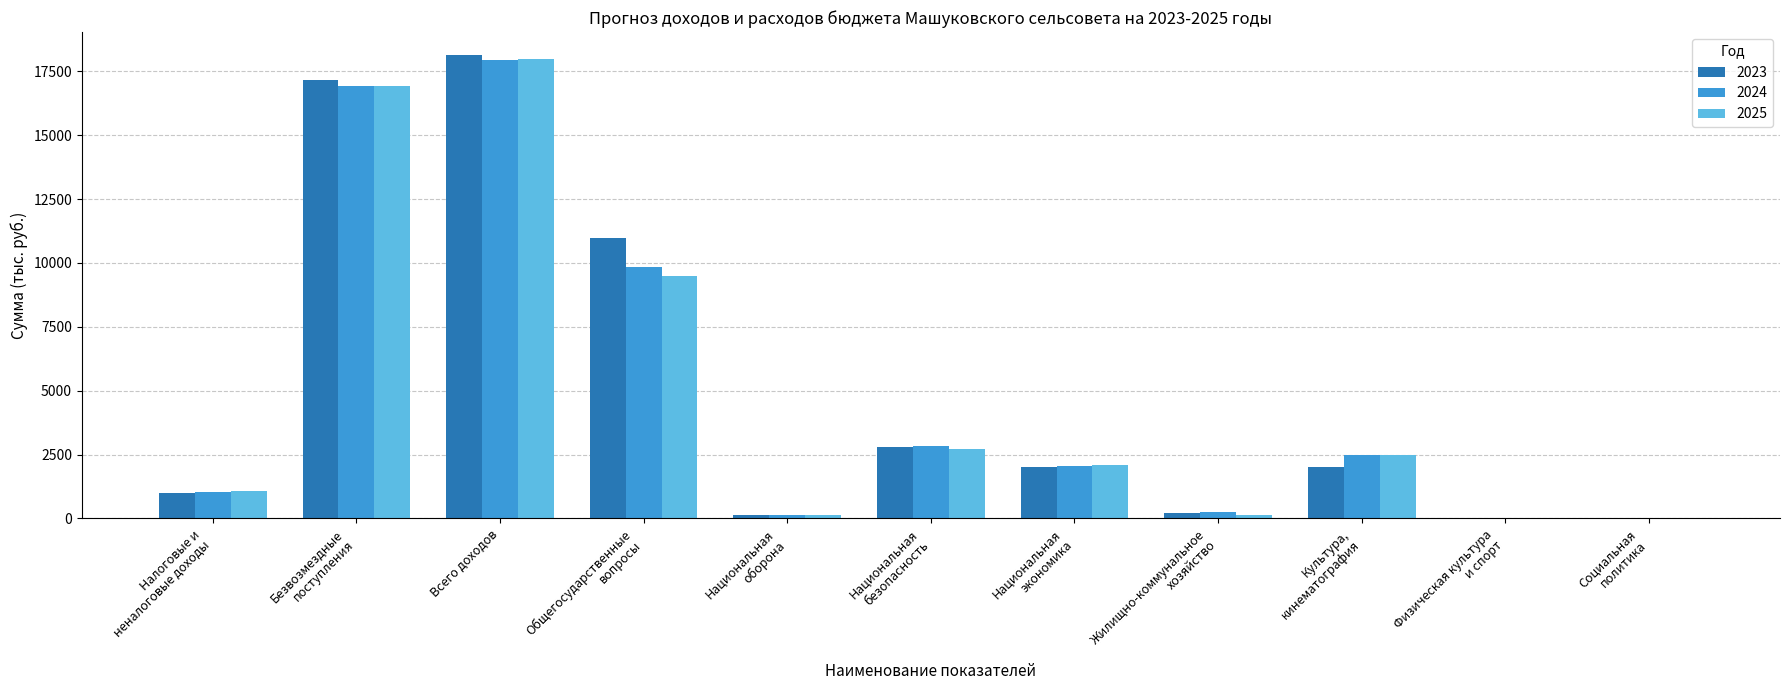

What is the sum of the 2025 values at Национальная
безопасность and Безвозмездные
поступления?

19652.7